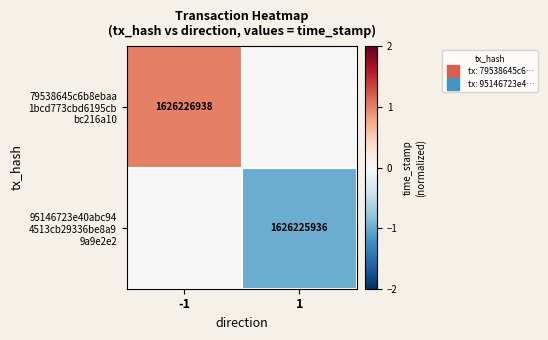

The 79538645c6b8ebaa 1bcd773cbd6195cb bc216a10 series shows 0 at 1. True or false?

False